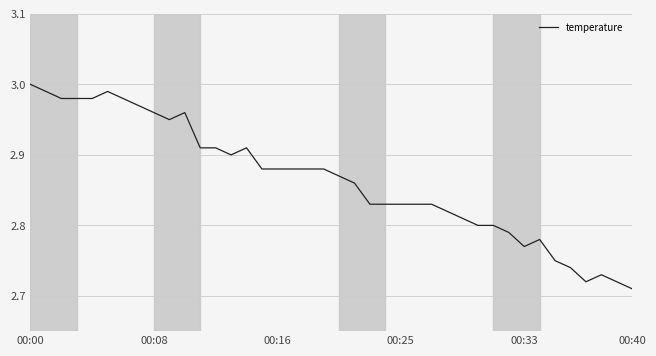

Does the chart display data point markers on the line(s)?

No